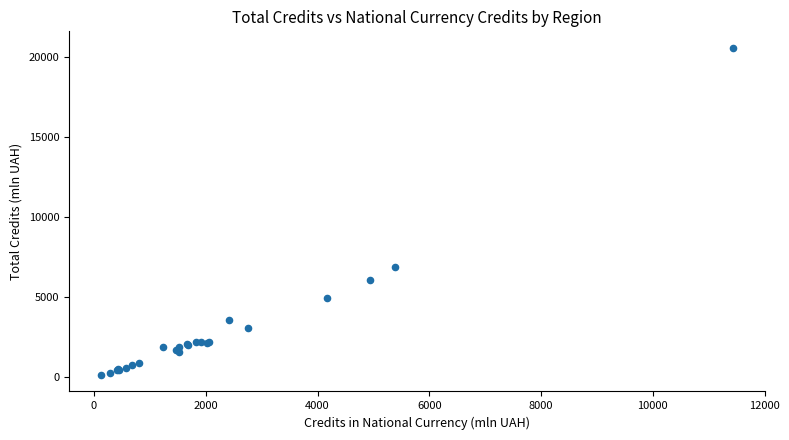

What Y value in the scatter plot is closest to 10347?

6876.7